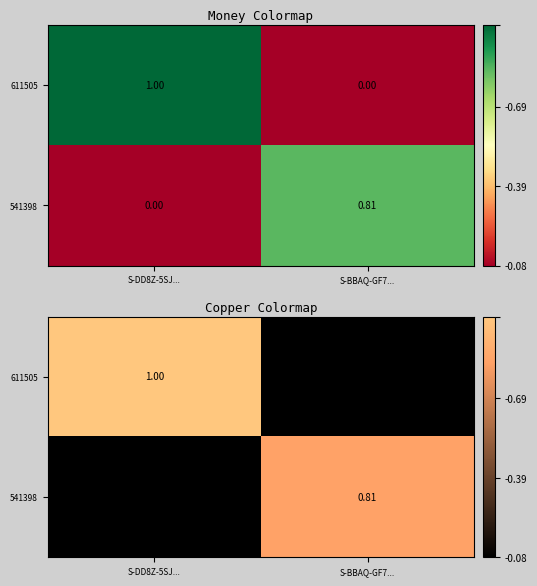

The value of 611505 at S-BBAQ-GF7... is 0.0. True or false?

True